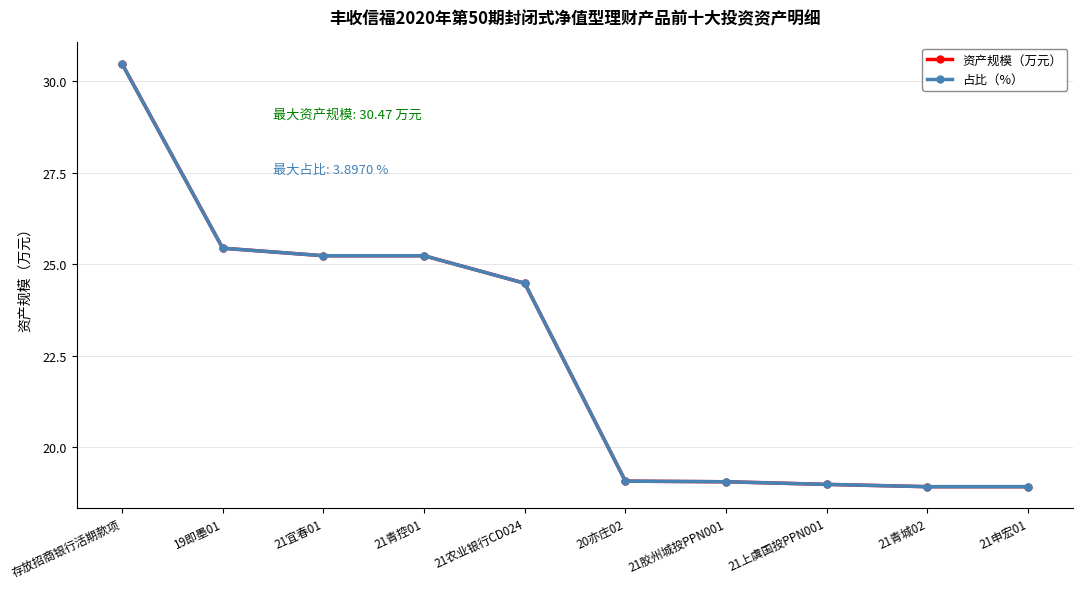

Which has a higher value, 21胶州城投PPN001 or 21申宏01?

21胶州城投PPN001